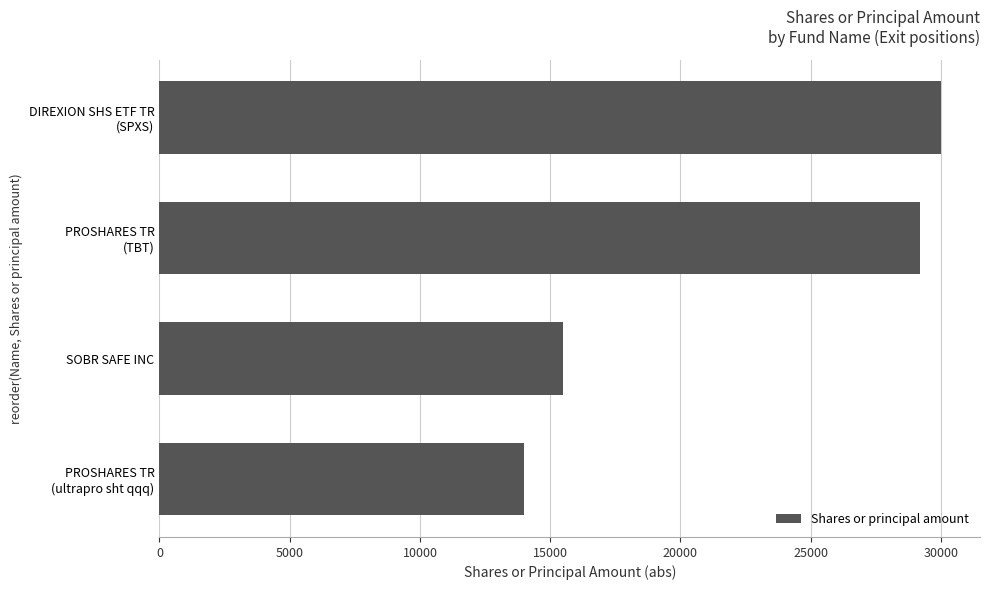

Which label corresponds to the largest value in the chart?

DIREXION SHS ETF TR
(SPXS)